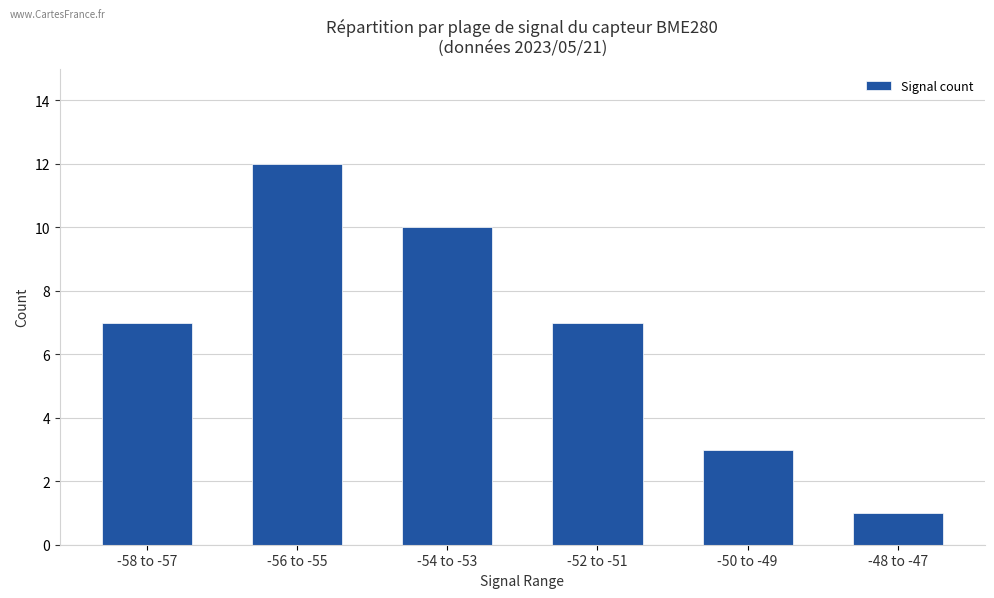

What is the value of the 5th bar from the left?

3